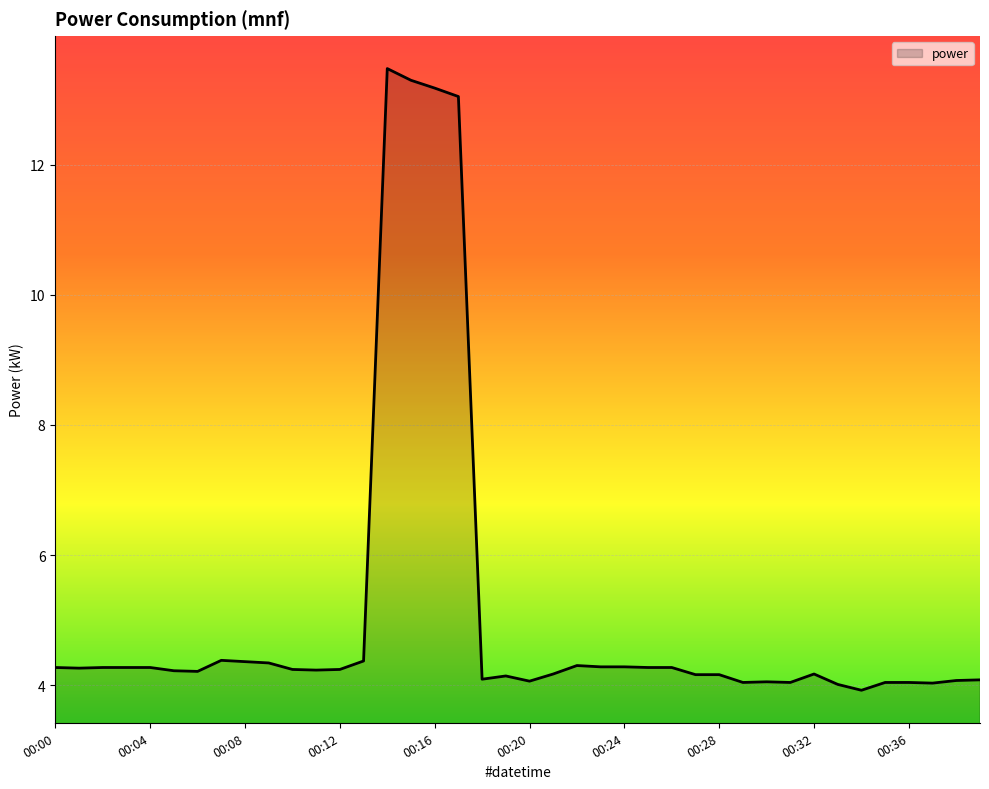

What is the minimum value shown in the chart?

3.9